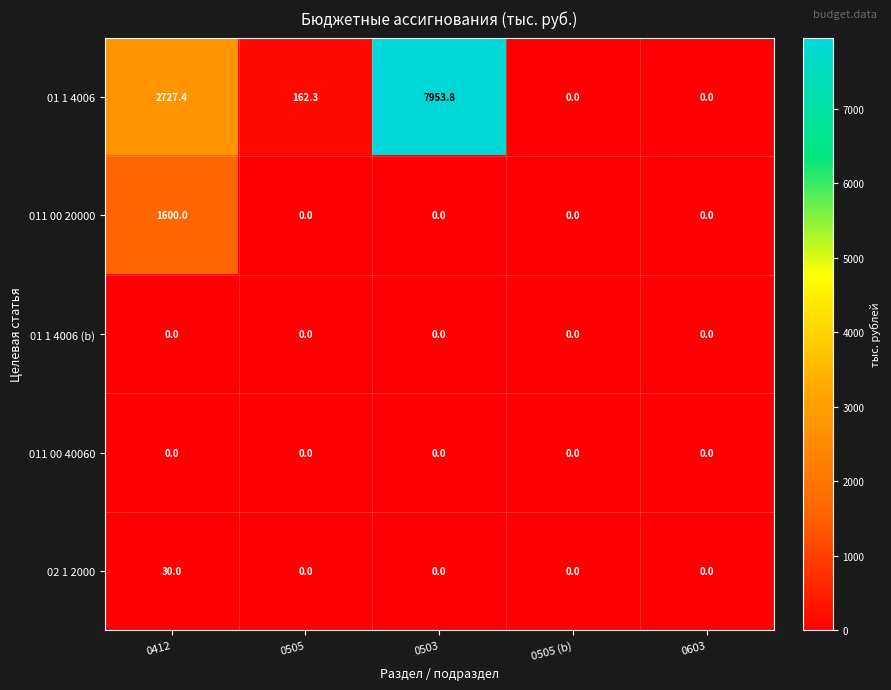

What is the difference between the 01 1 4006 values at 0505 (b) and 0412?

2727.4